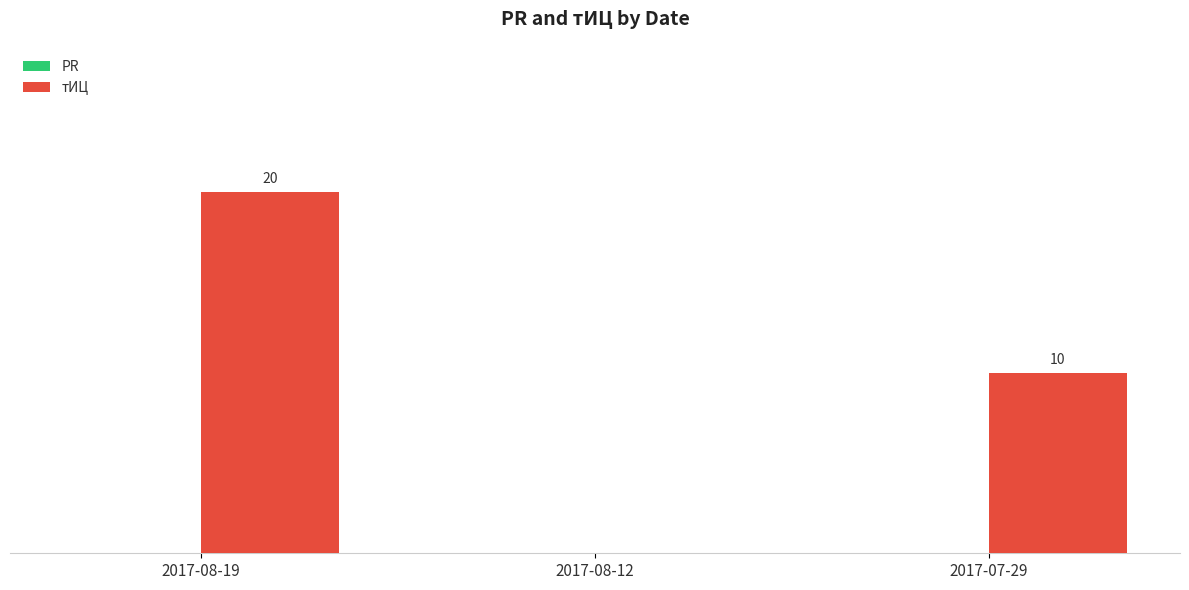

Between 2017-07-29 and 2017-08-19, which is larger?

2017-08-19